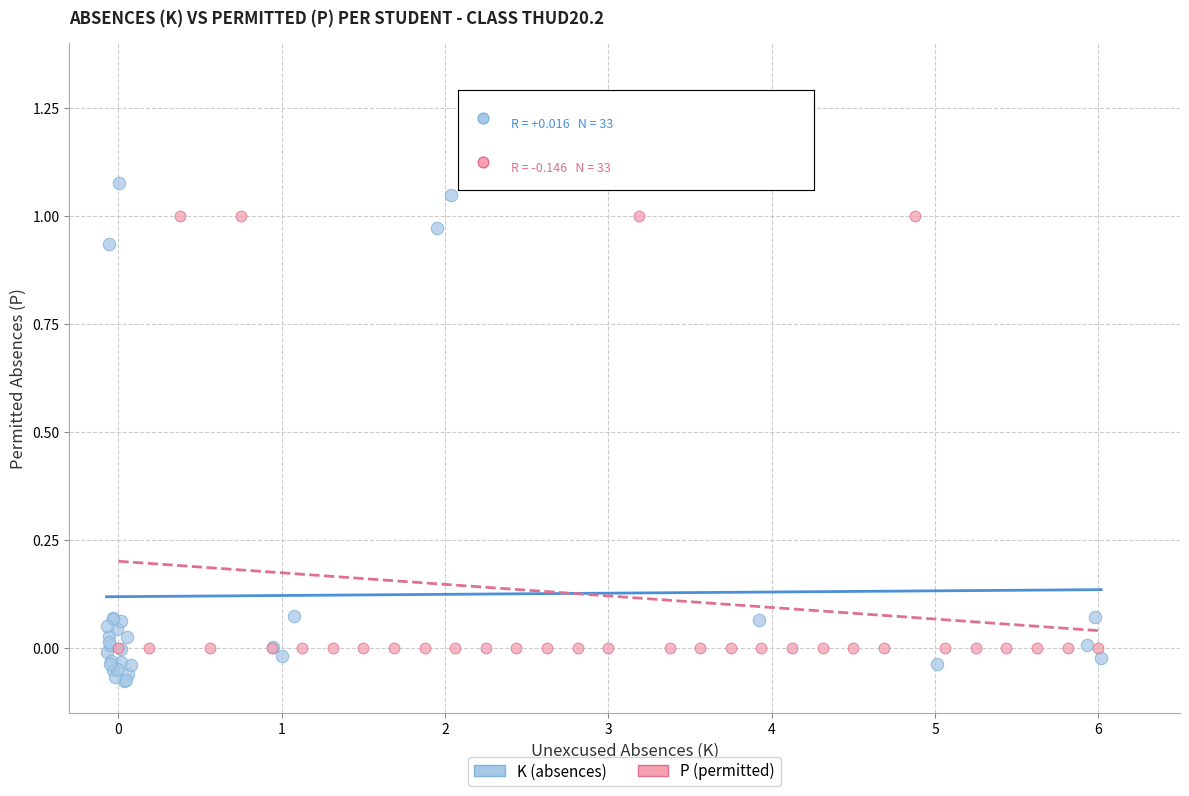

Which series contains the lowest Y value?

K (absences)